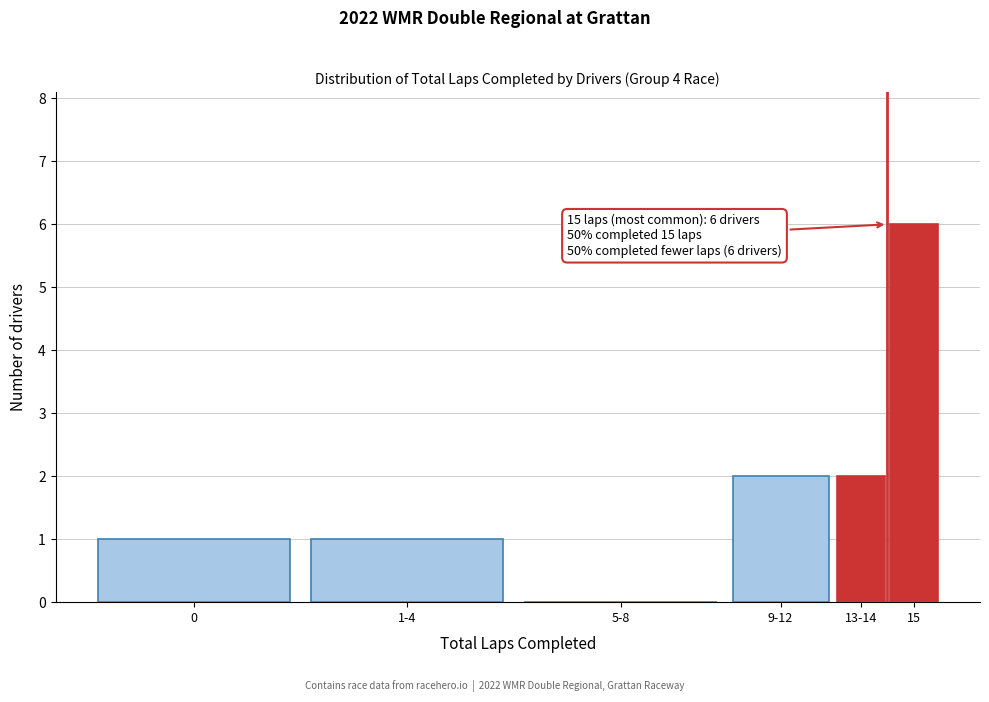

Reading left to right, what are all the values shown in this chart?

0=1	1-4=1	5-8=0	9-12=2	13-14=2	15=6